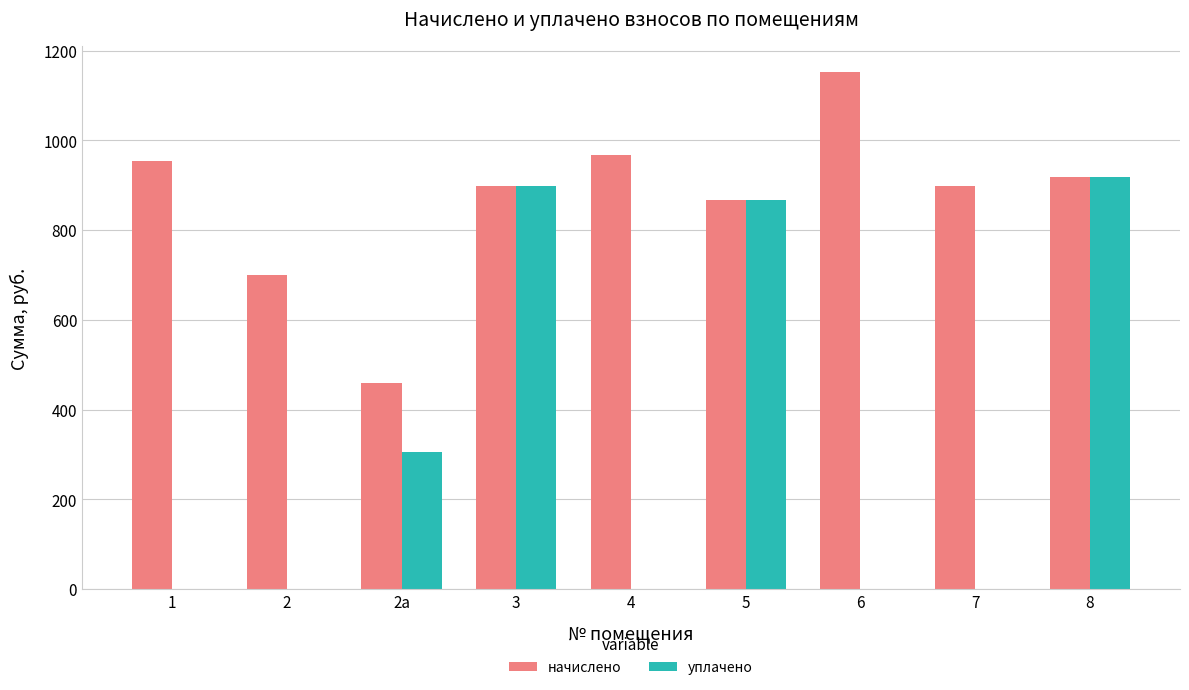

Is the value of уплачено at 5 greater than the value of начислено at 1?

No